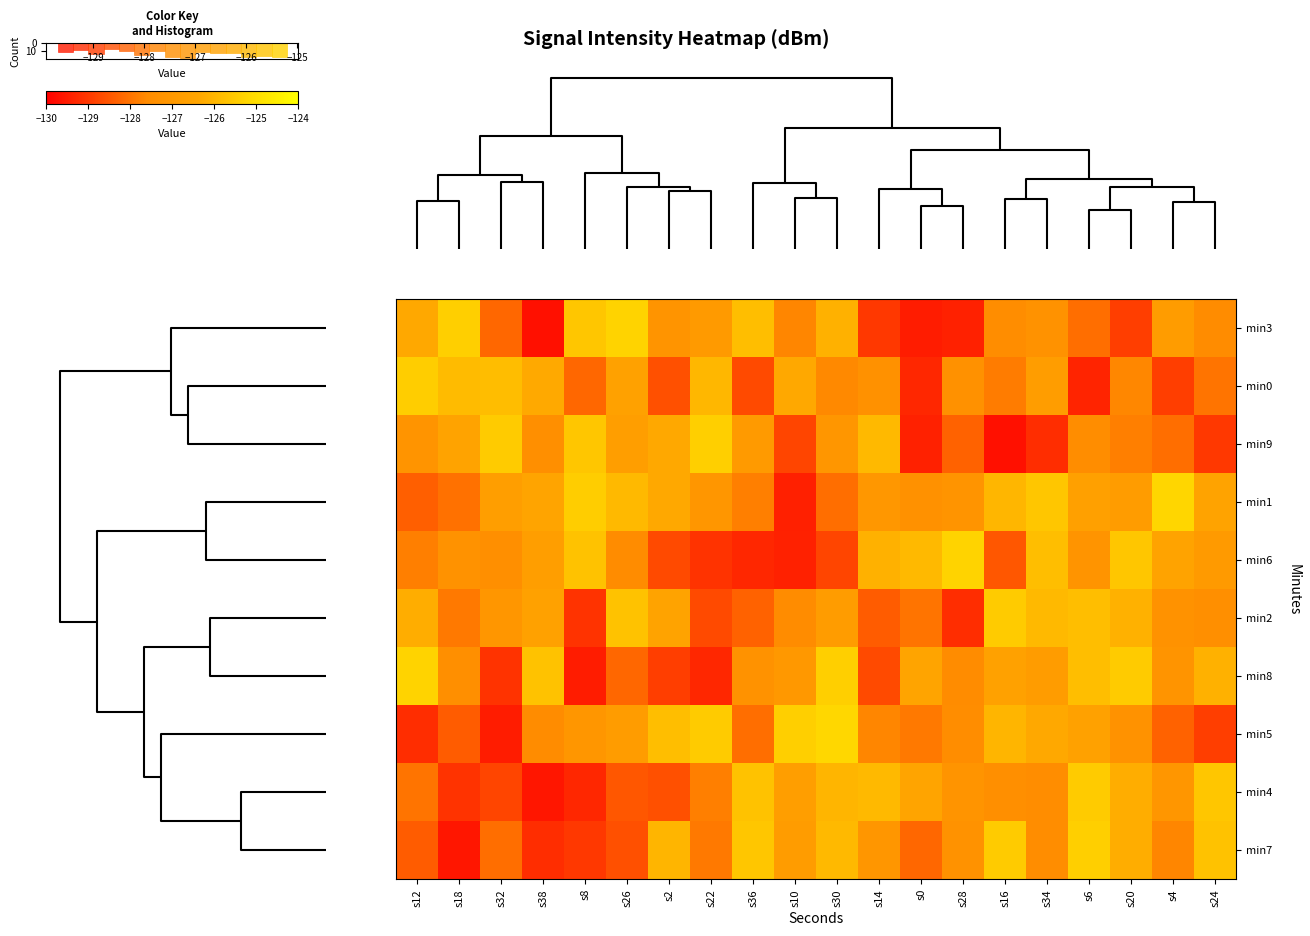

What is the total value across all series at s2?

-1272.9